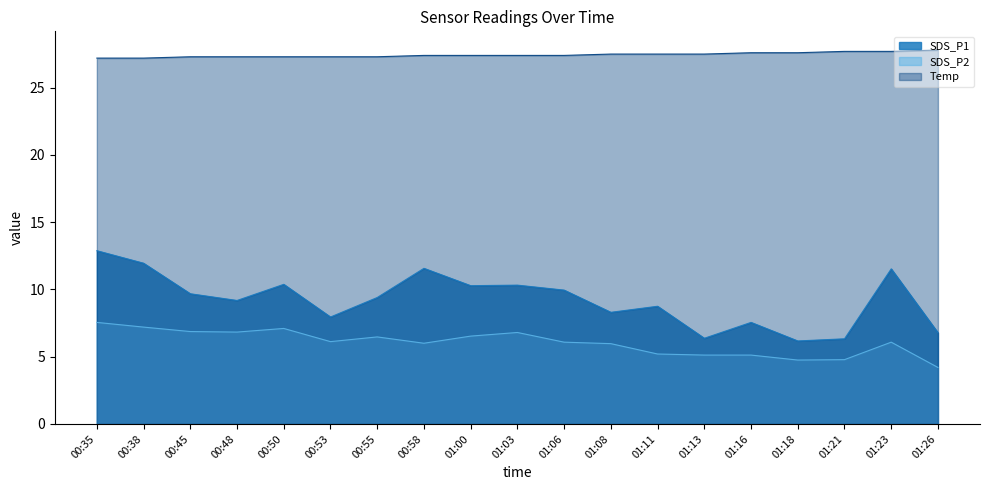

Count the number of data series in this chart.

3